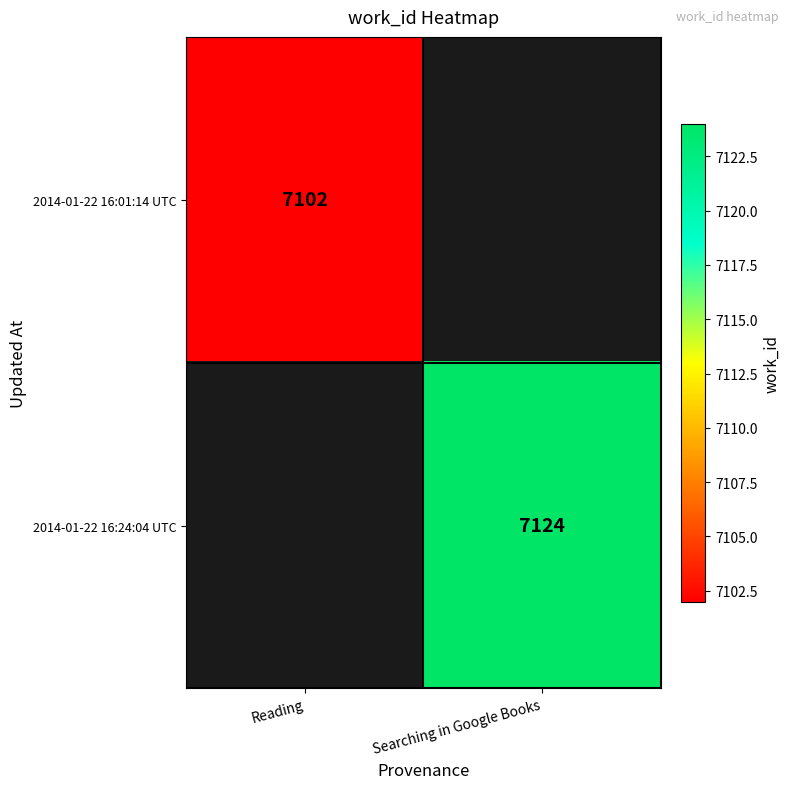

True or false: 2014-01-22 16:24:04 UTC has a value of 7124 at Searching in Google Books.

True